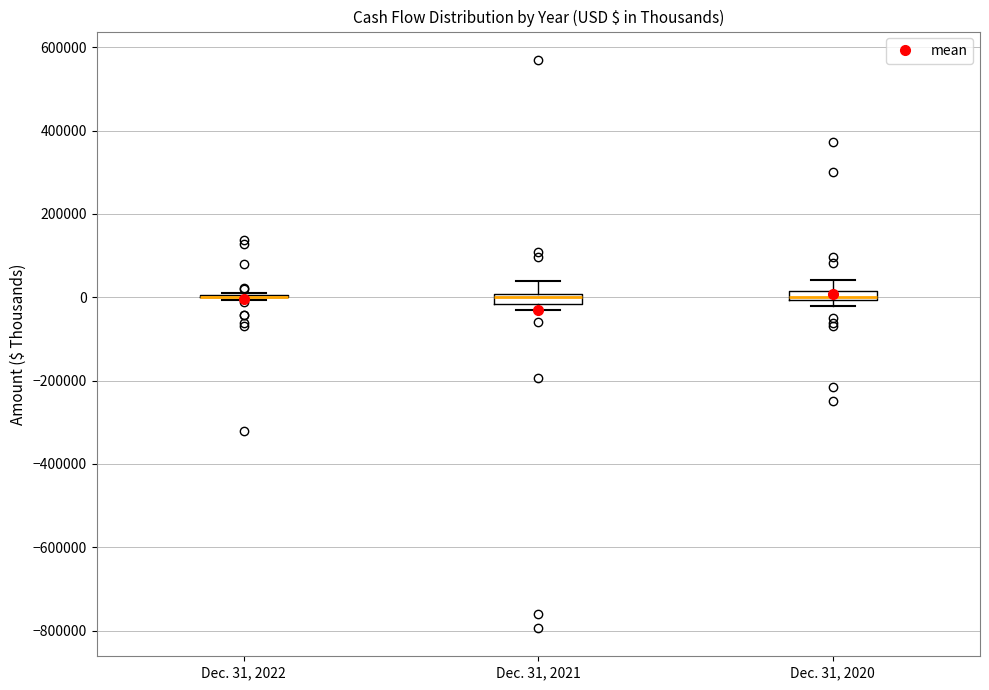

Where does the upper whisker of the box for Dec. 31, 2021 end on the y-axis? The values are not printed on the chart, so give them approximately, as read against the axis.

40000